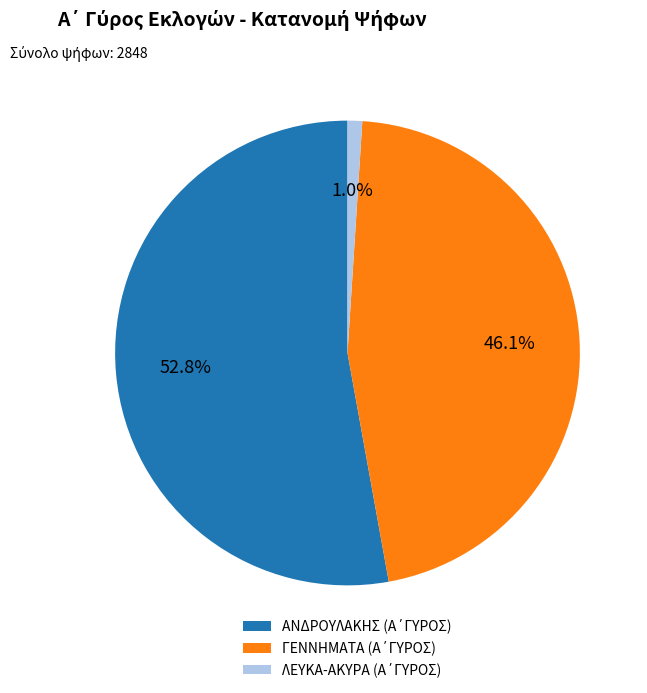

Is there a majority slice in this chart?

Yes